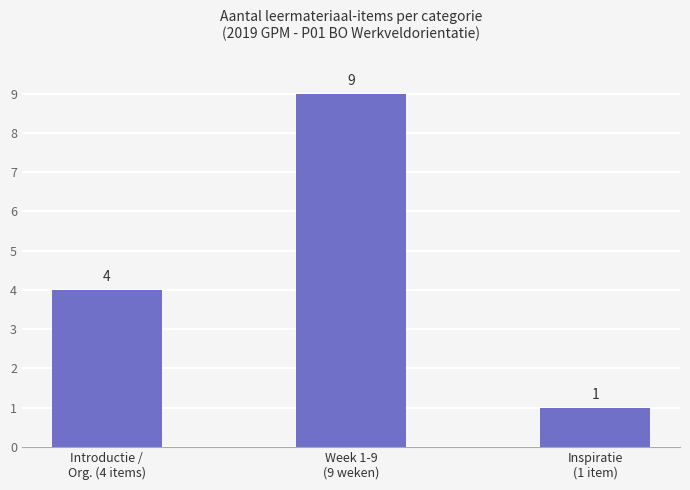

Which label corresponds to the smallest value in the chart?

Inspiratie
(1 item)